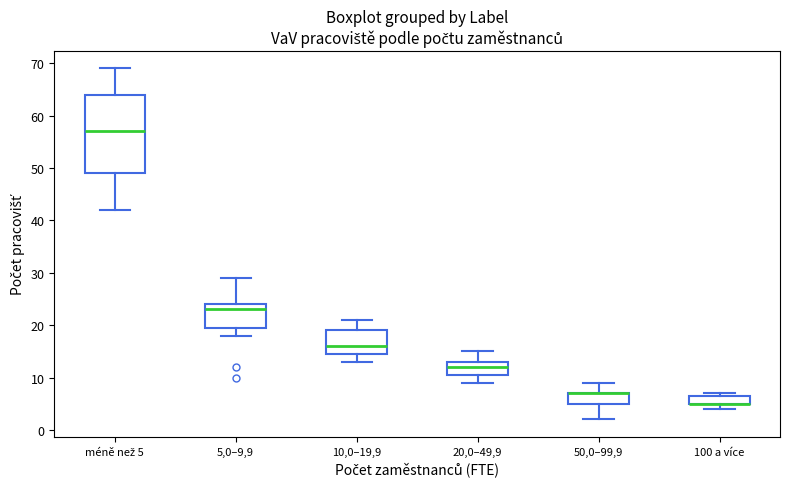

Comparing the boxes themselves (not the whiskers), which one is the tallest?

méně než 5